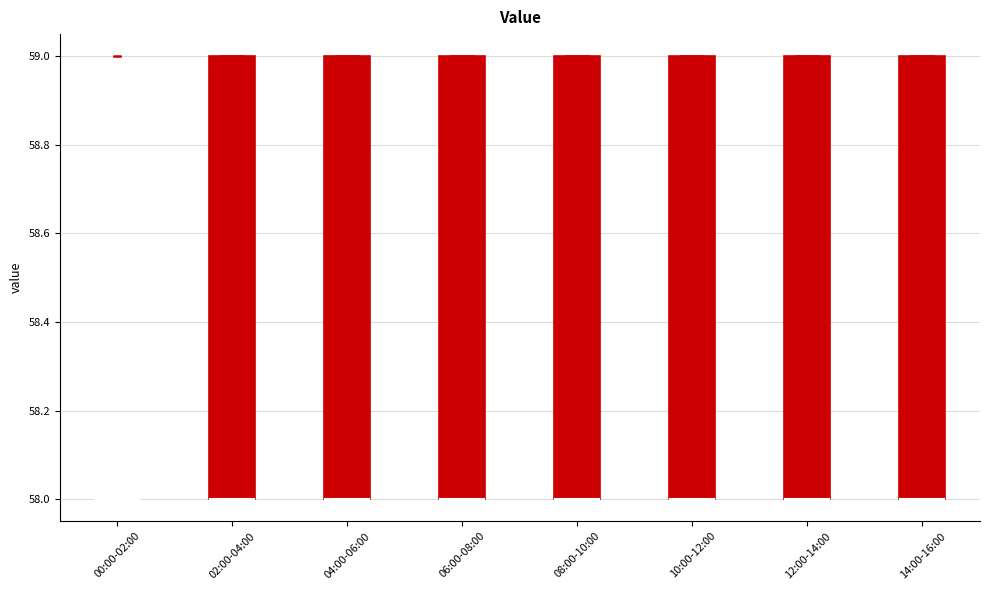

Where is the upper edge of the box for 06:00-08:00 on the y-axis? The values are not printed on the chart, so give them approximately, as read against the axis.

59